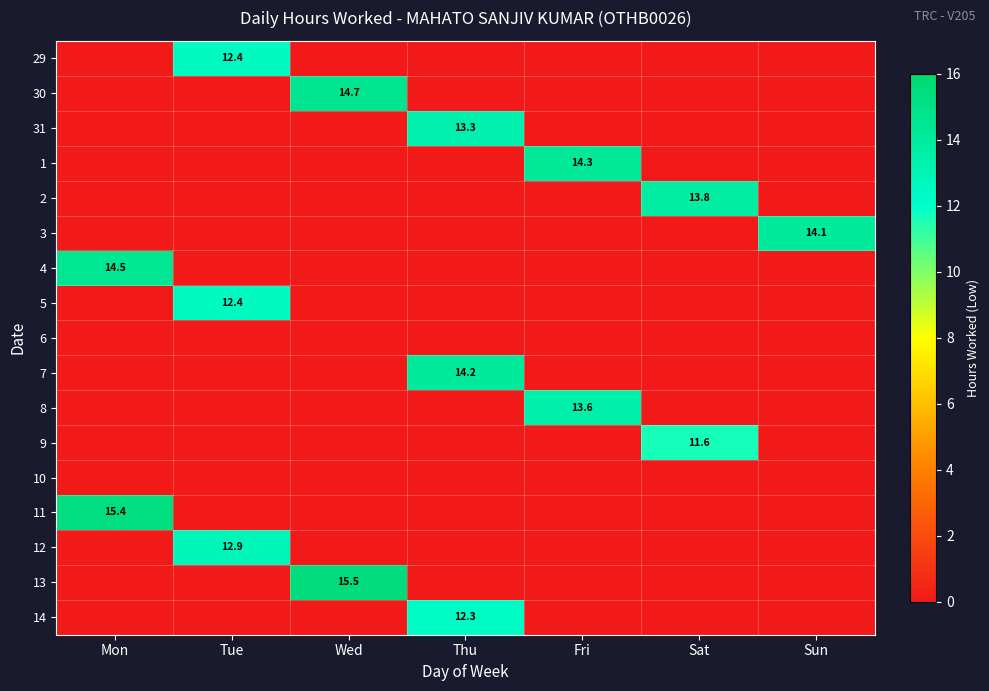

True or false: 12 has a value of 12.9 at Tue.

True